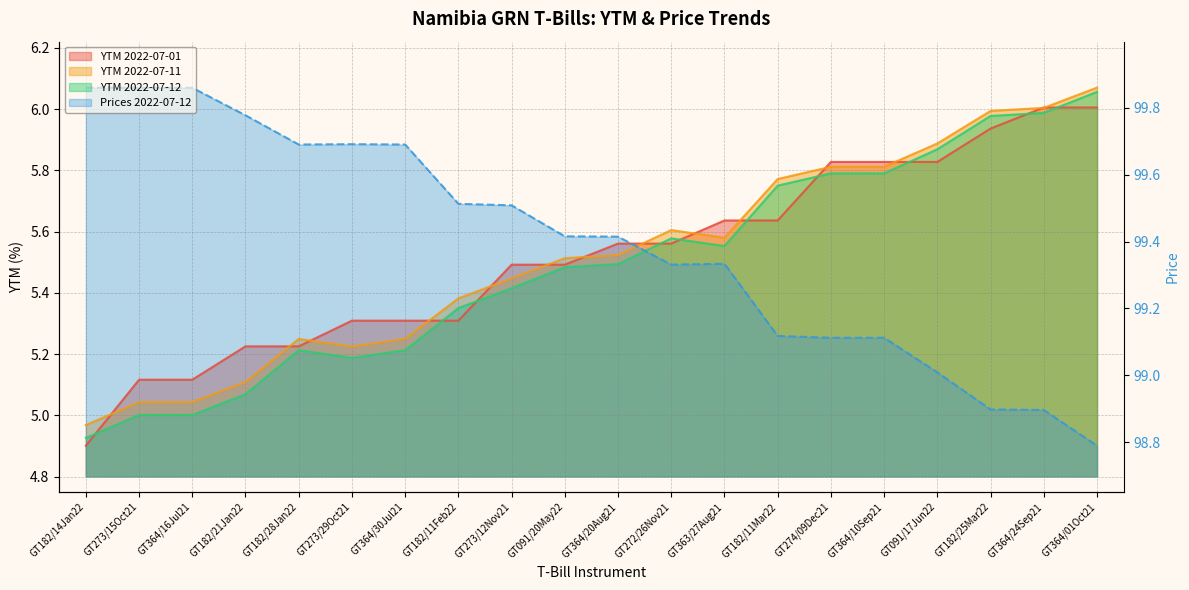

What position from the right is GT363/27Aug21?

8